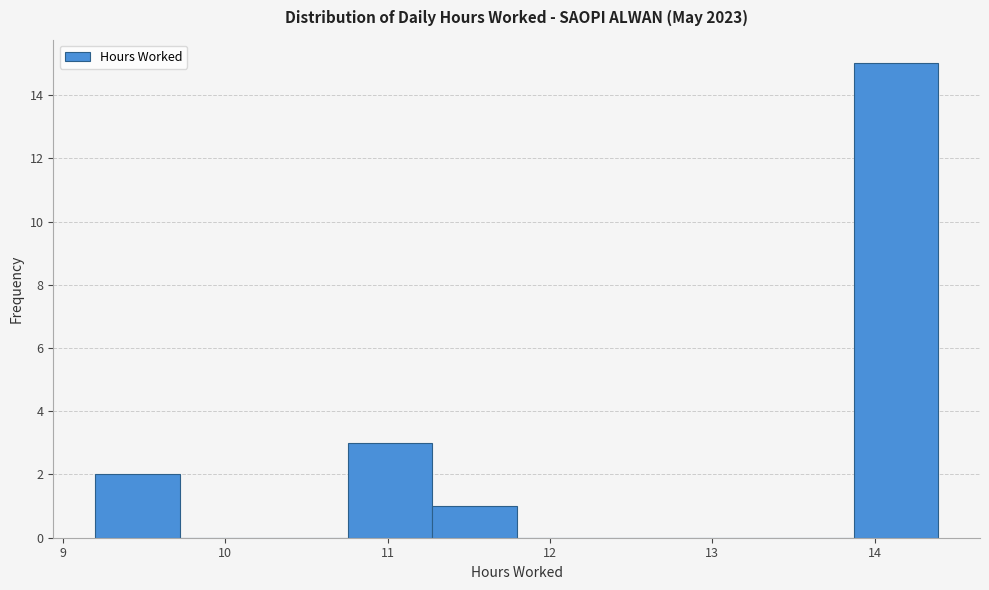

Reading left to right, transcribe this chart: for each bar, give the range it covers on the x-axis and its height. Neither the bar edges nor the heights are printed on the chart, so give them approximately, as read against the axes.

9.2 to 9.7: 2
9.7 to 10.2: 0
10.2 to 10.8: 0
10.8 to 11.3: 3
11.3 to 11.8: 1
11.8 to 12.3: 0
12.3 to 12.8: 0
12.8 to 13.4: 0
13.4 to 13.9: 0
13.9 to 14.4: 15